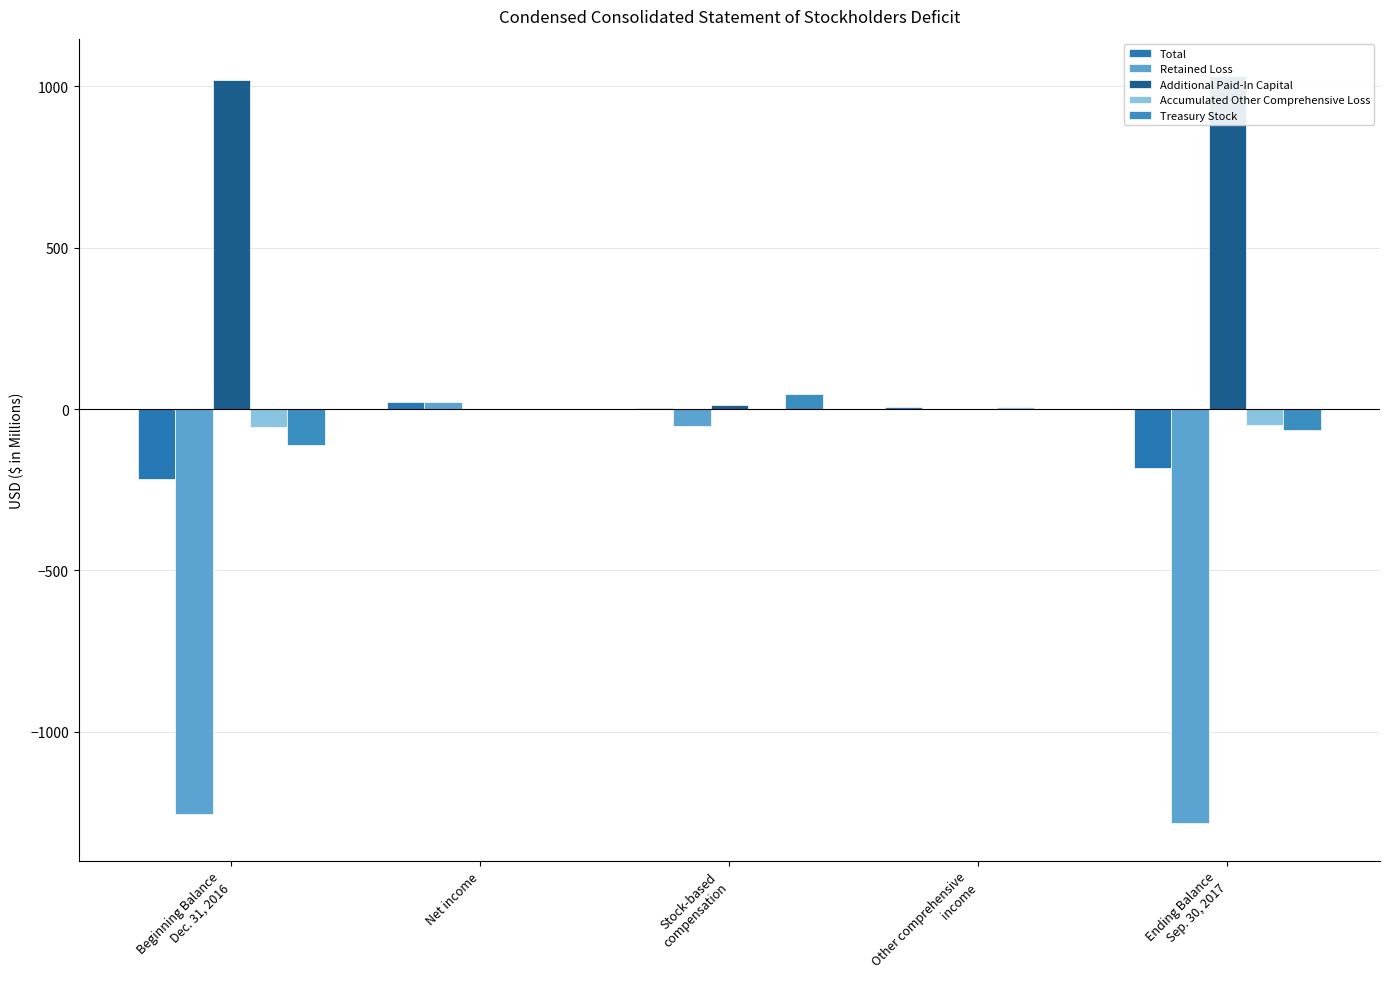

What position from the right is Beginning Balance
Dec. 31, 2016?

5